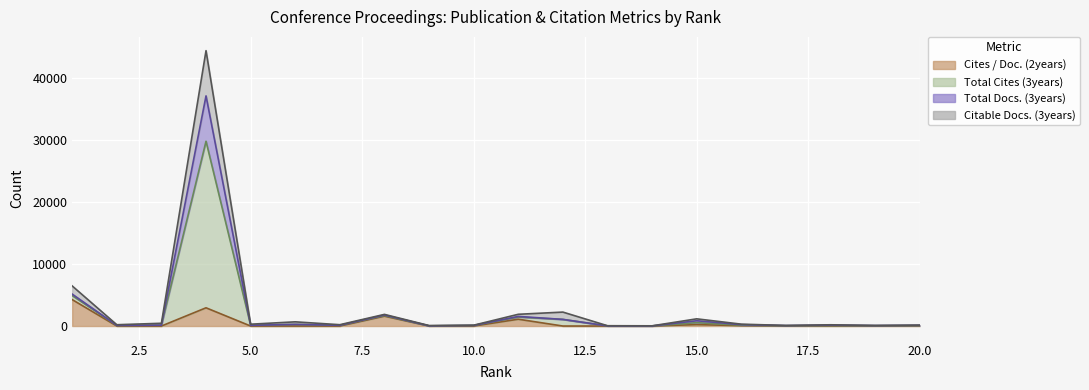

What is the difference between the Total Cites (3years) values at 18 and 19?

30